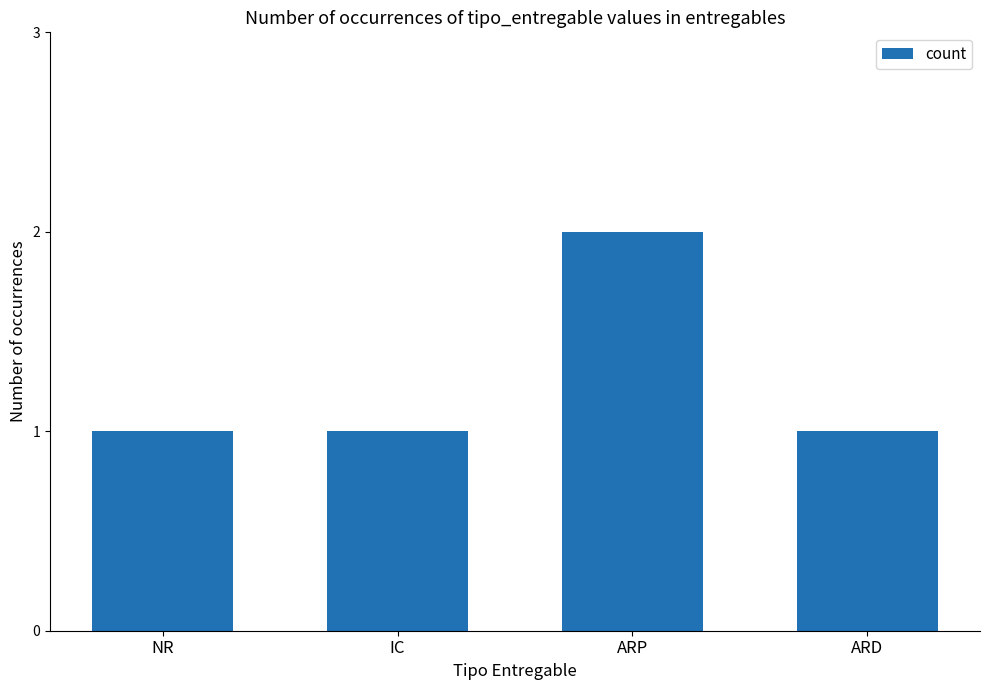

Reading left to right, extract all data points from this chart.

NR=1	IC=1	ARP=2	ARD=1